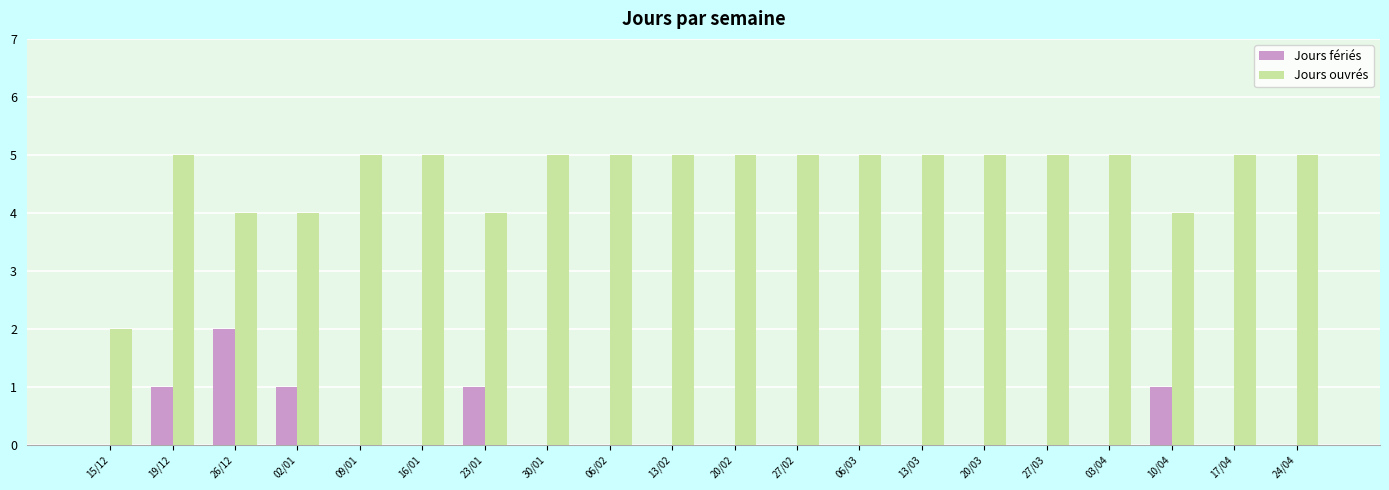

What is the spread (max minus min) of values at 10/04?

3